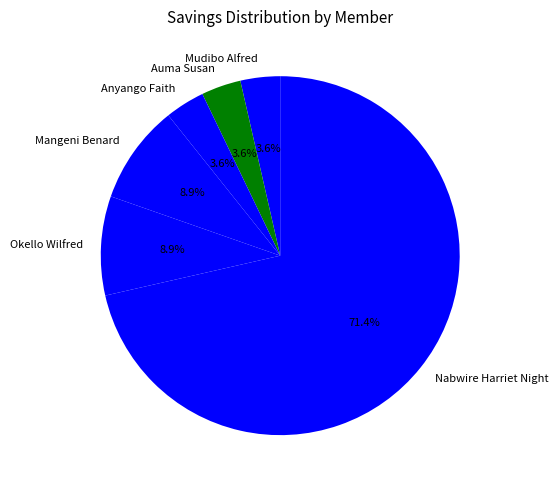

Which category has the biggest portion of the pie?

Nabwire Harriet Night